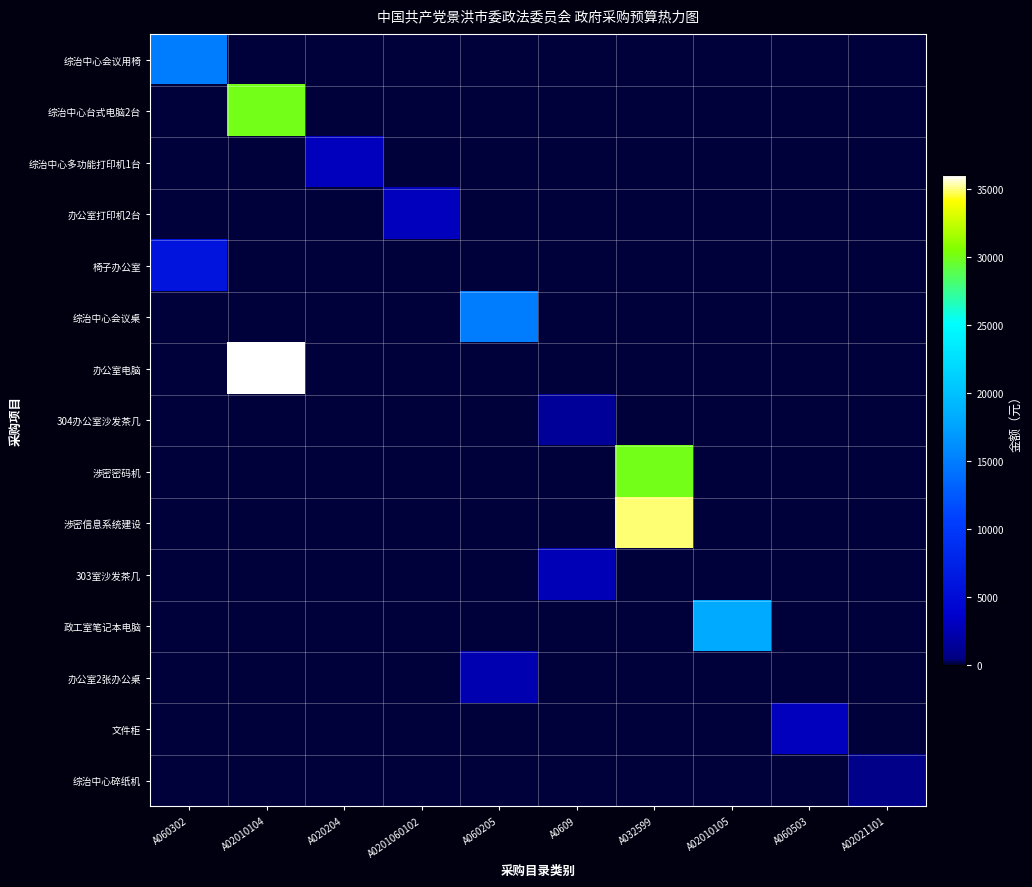

Between A060503 and A060302, which is larger?

A060302